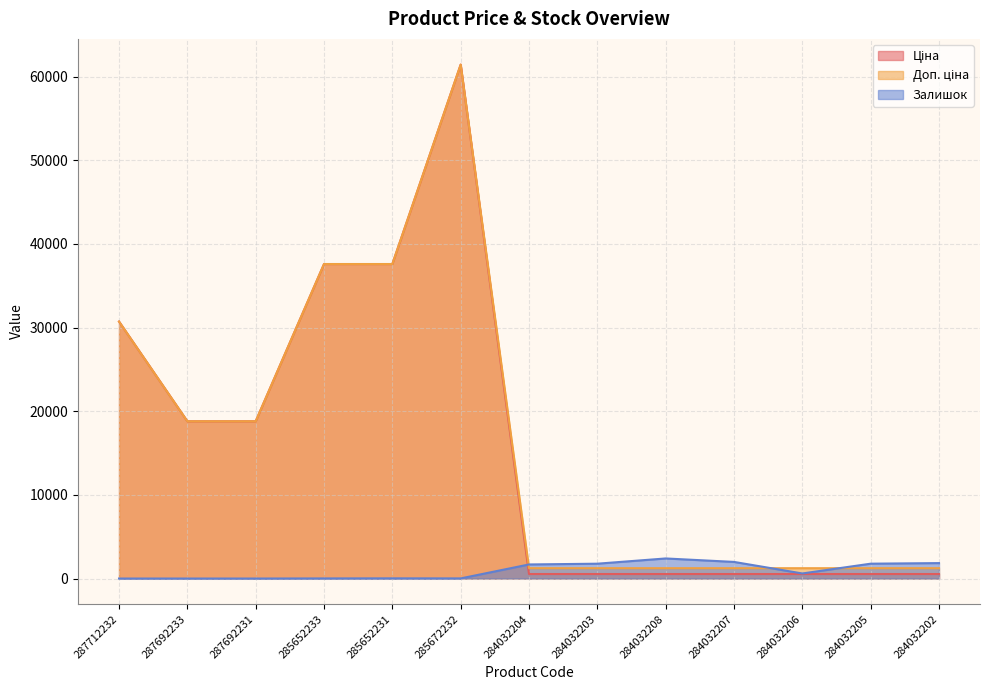

How many series are shown in this chart?

3